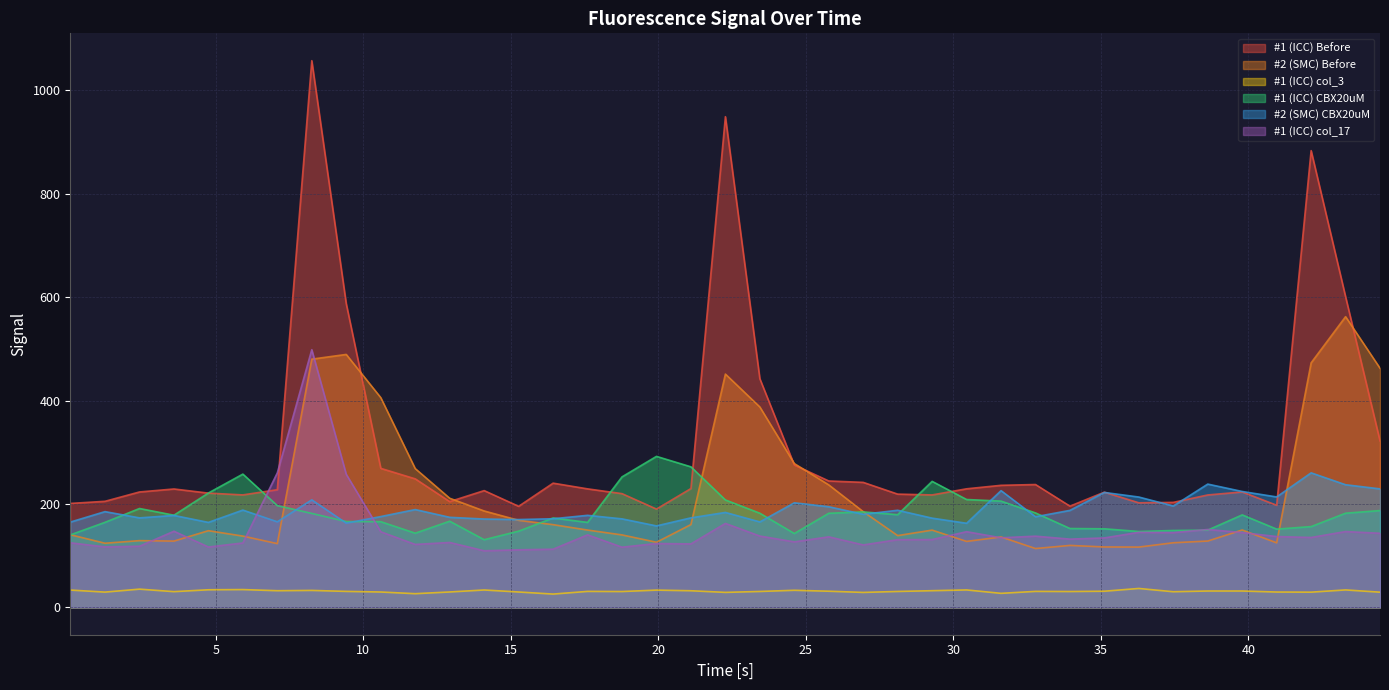

Which series has the largest range (max minus min)?

#1 (ICC) Before